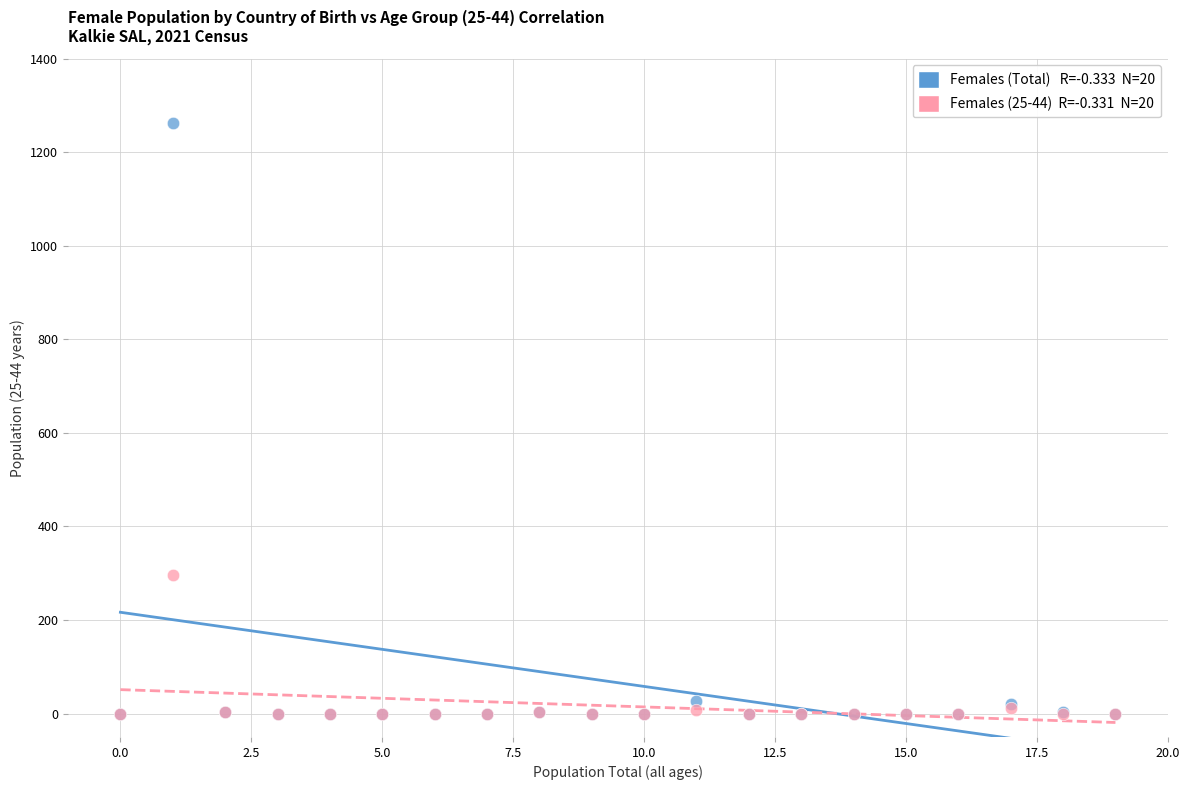

Across all series, what Y value is closest to 631?

296